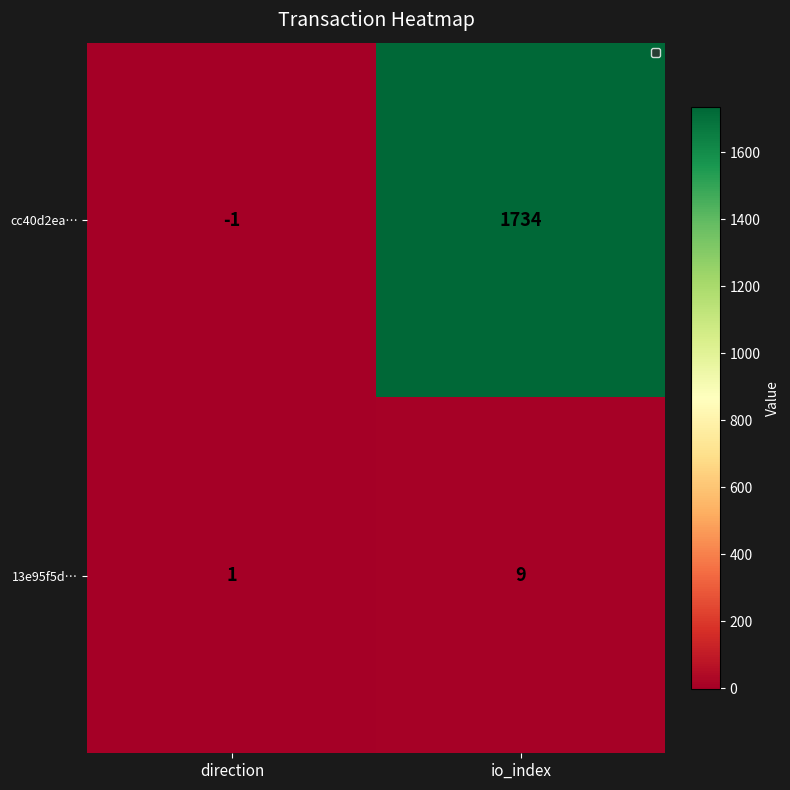

Which series has the largest range (max minus min)?

cc40d2ea…